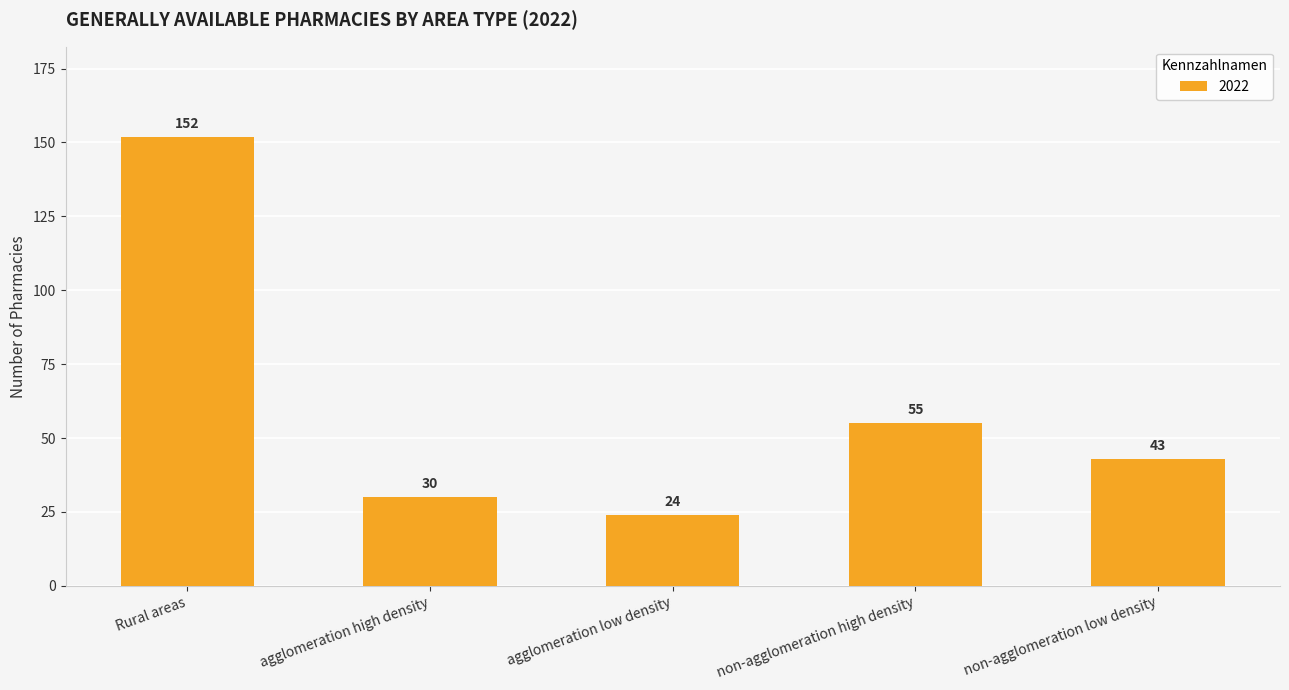

What is the difference between the maximum and minimum values?

128